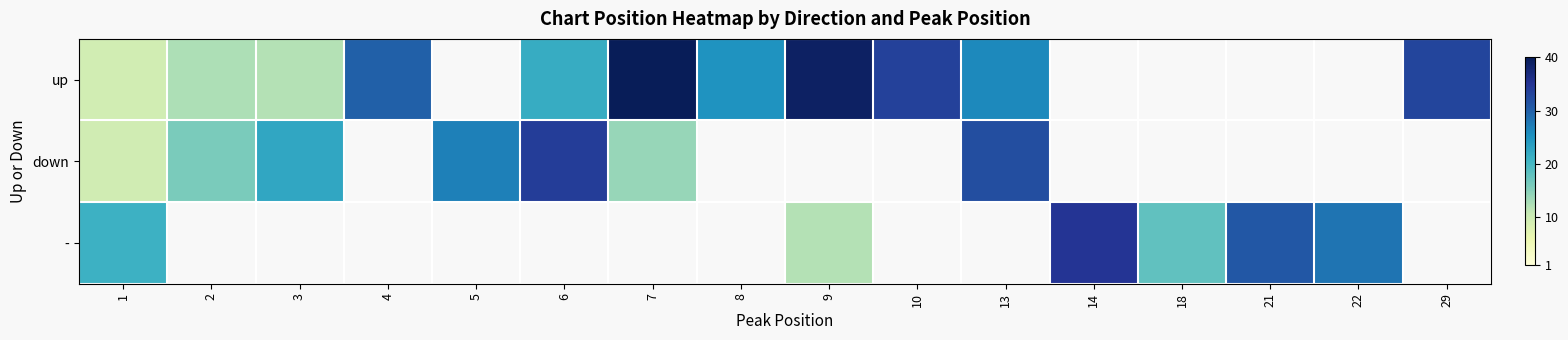

At 4, list the series in order from largest to smallest.

up, down, -